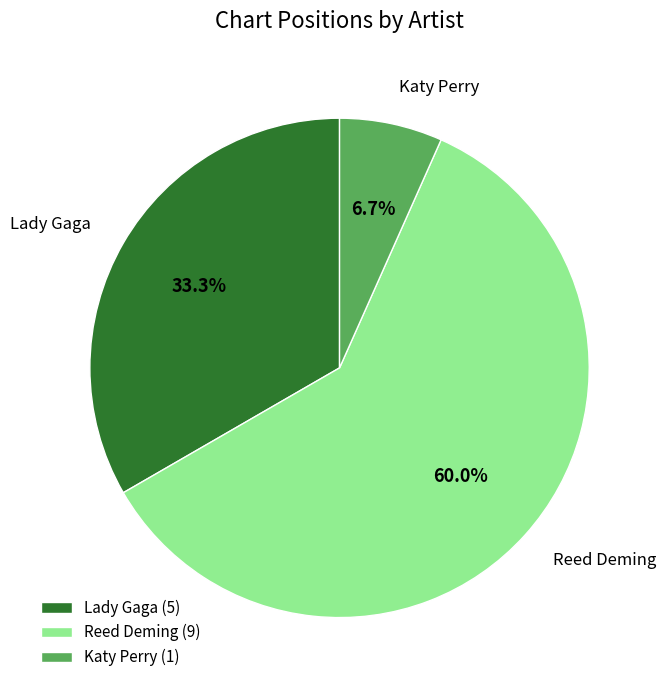

Rank the categories by value from highest to lowest.

Reed Deming (9), Lady Gaga (5), Katy Perry (1)